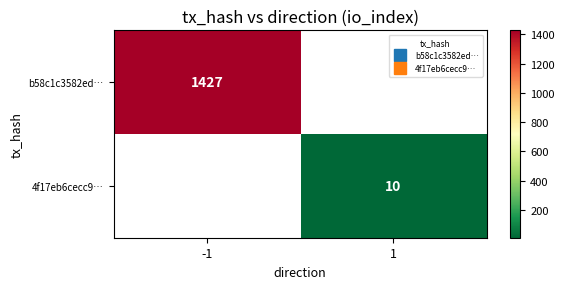

What is the total value across all series at 1?

10